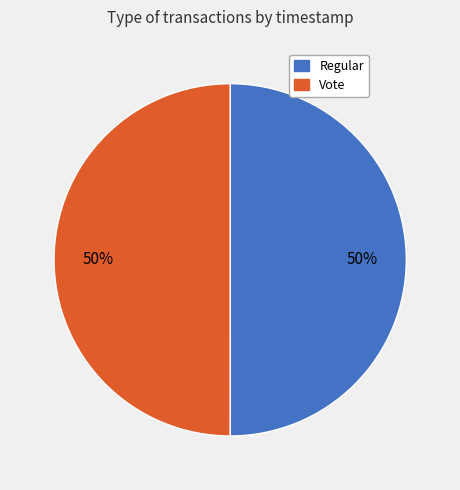

Approximately how many times larger is the value at Regular compared to Vote?

1.0